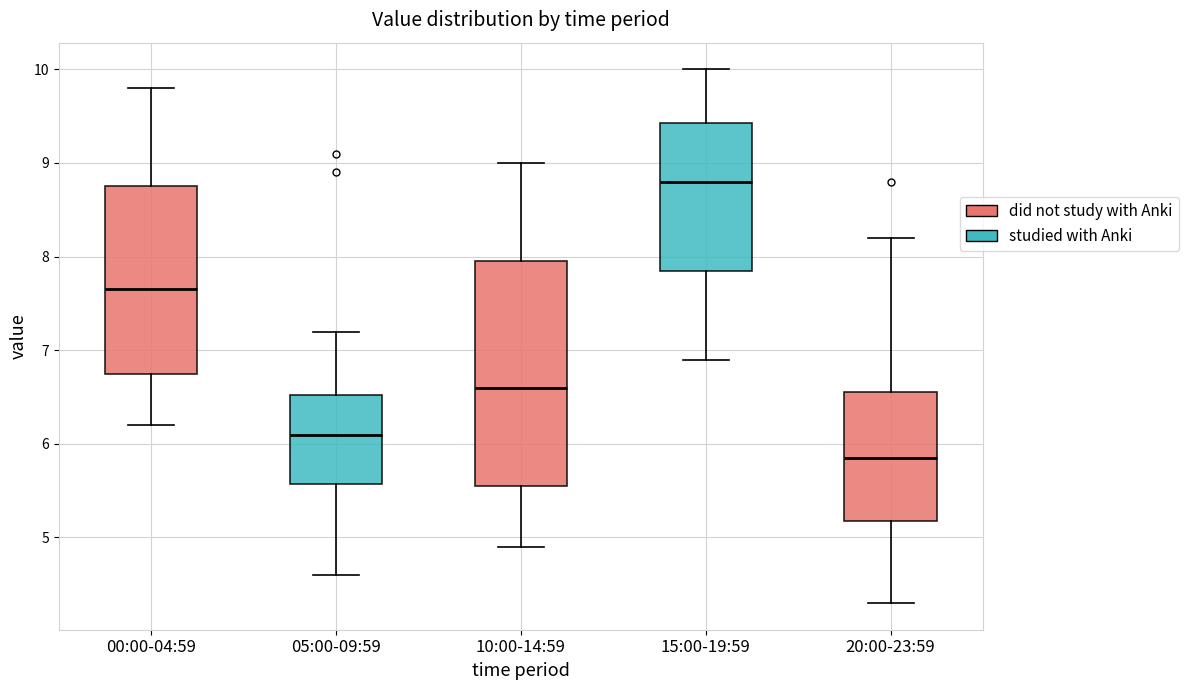

Which box is the tallest, from its lower edge to its upper edge?

10:00-14:59